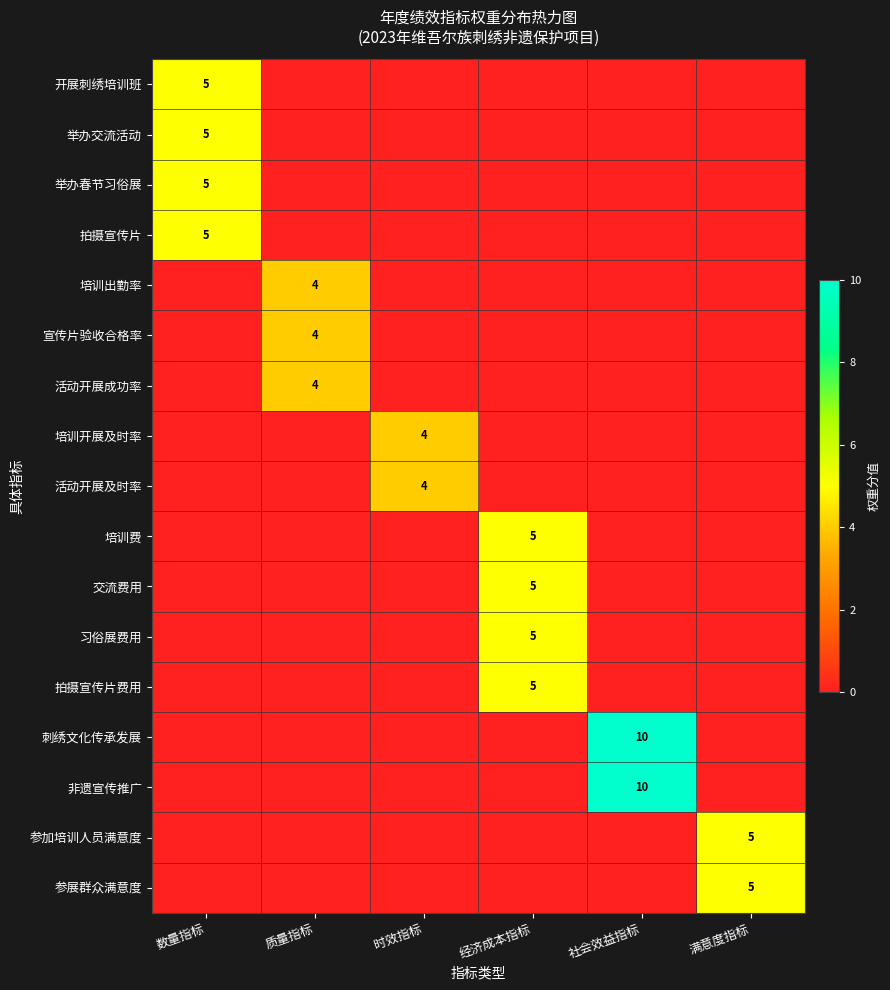

Where is 举办交流活动 nearest to the value 2?

质量指标